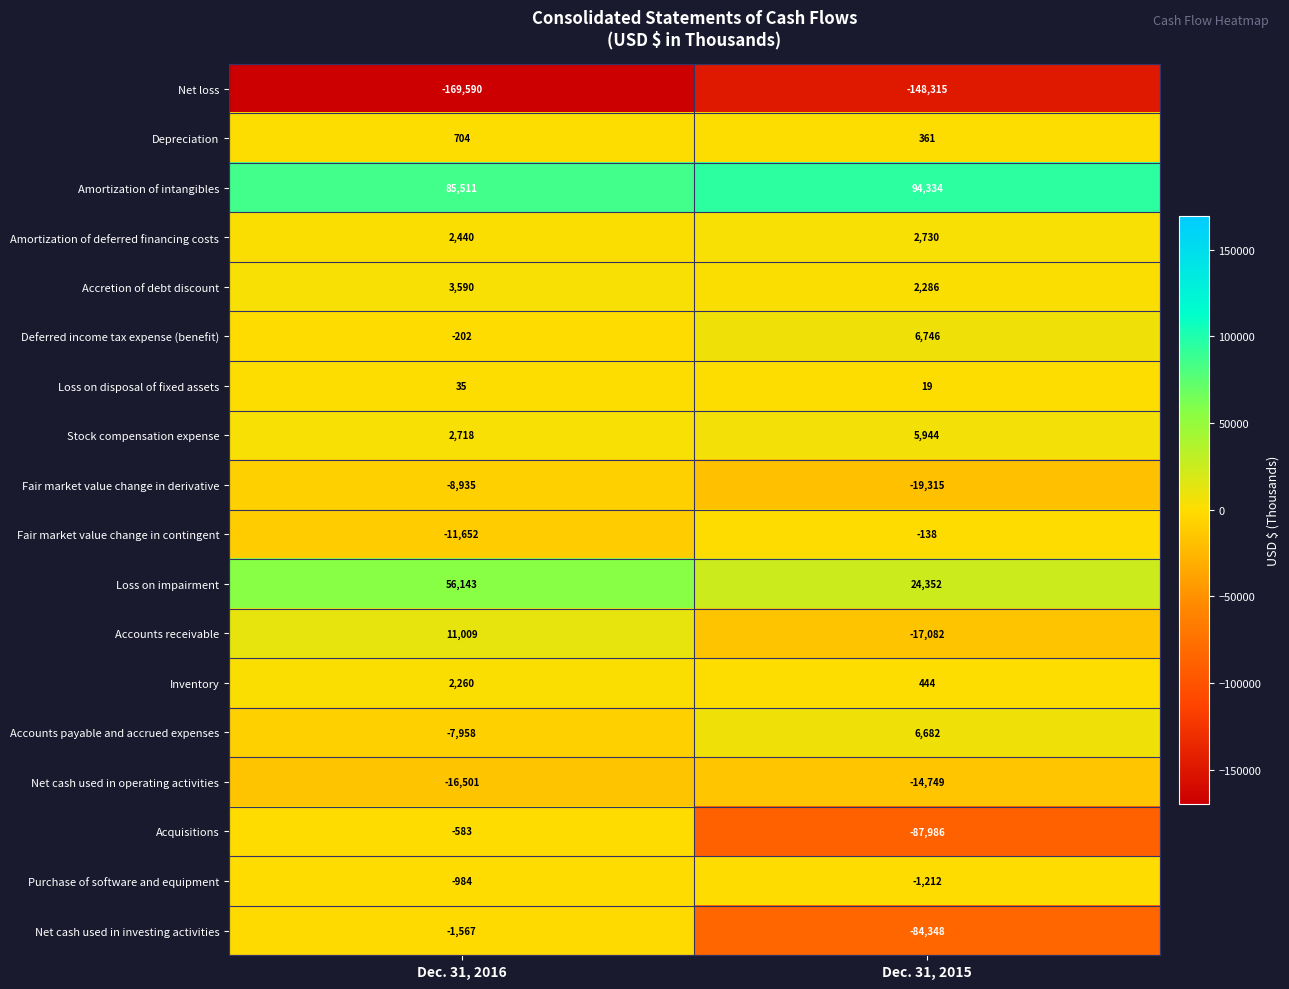

Rank the series by their maximum value, from highest to lowest.

Amortization of intangibles, Loss on impairment, Accounts receivable, Deferred income tax expense (benefit), Accounts payable and accrued expenses, Stock compensation expense, Accretion of debt discount, Amortization of deferred financing costs, Inventory, Depreciation, Loss on disposal of fixed assets, Fair market value change in contingent, Acquisitions, Purchase of software and equipment, Net cash used in investing activities, Fair market value change in derivative, Net cash used in operating activities, Net loss